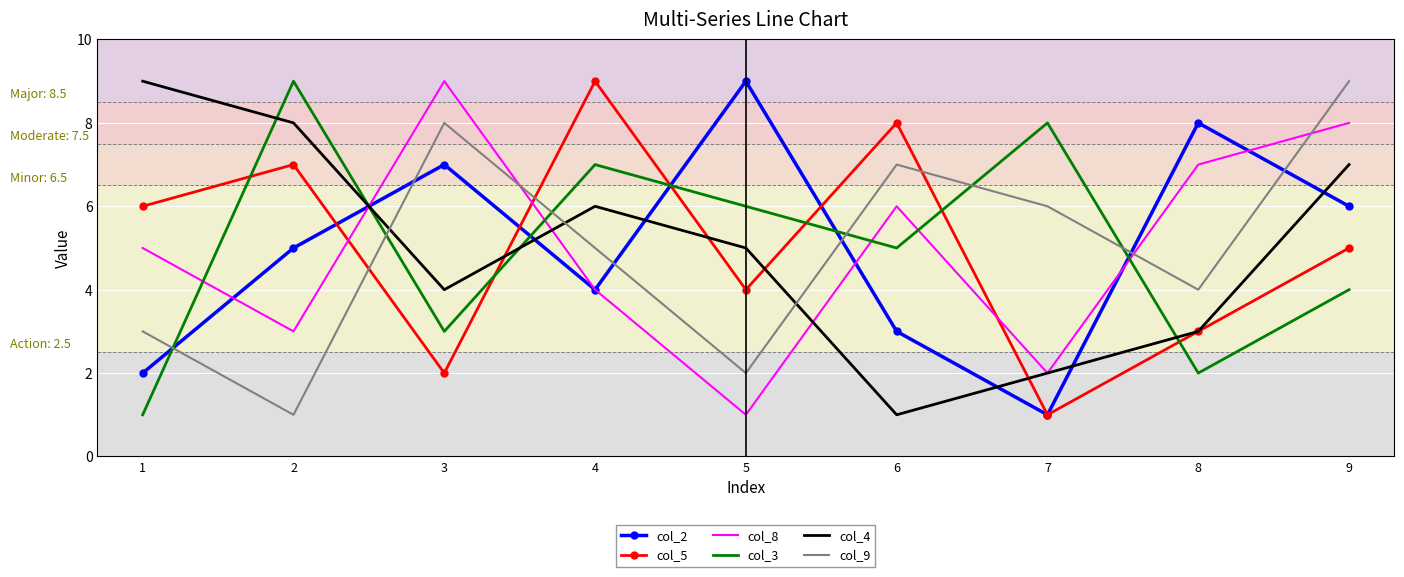

Where is col_3 nearest to the value 5?

6